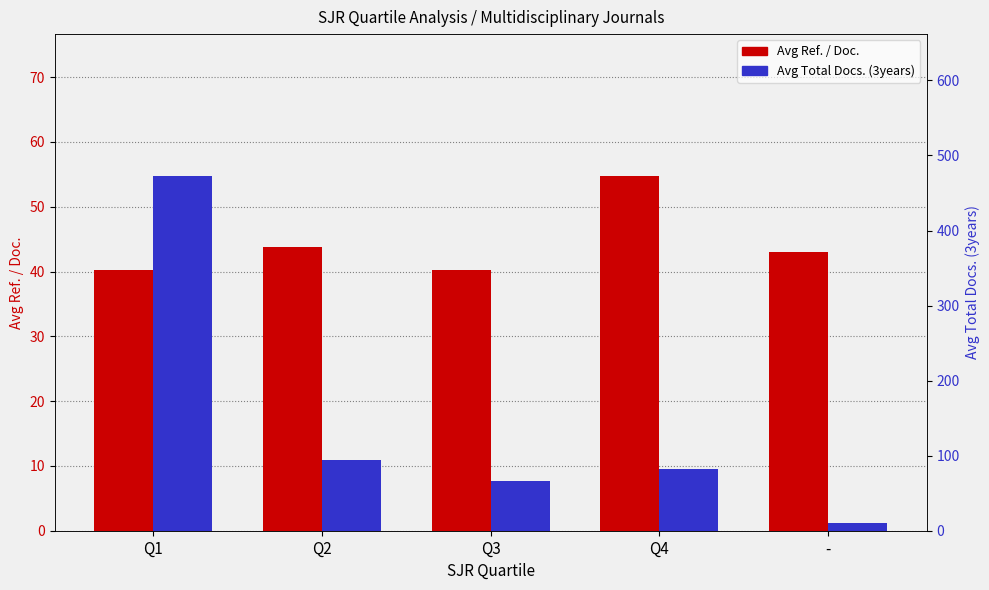

Reading left to right, transcribe all the data shown in this chart.

Avg Ref. / Doc.: 40.2	43.8	40.2	54.7	43.1
Avg Total Docs. (3years): 472.7	94.7	66.9	82.0	10.4